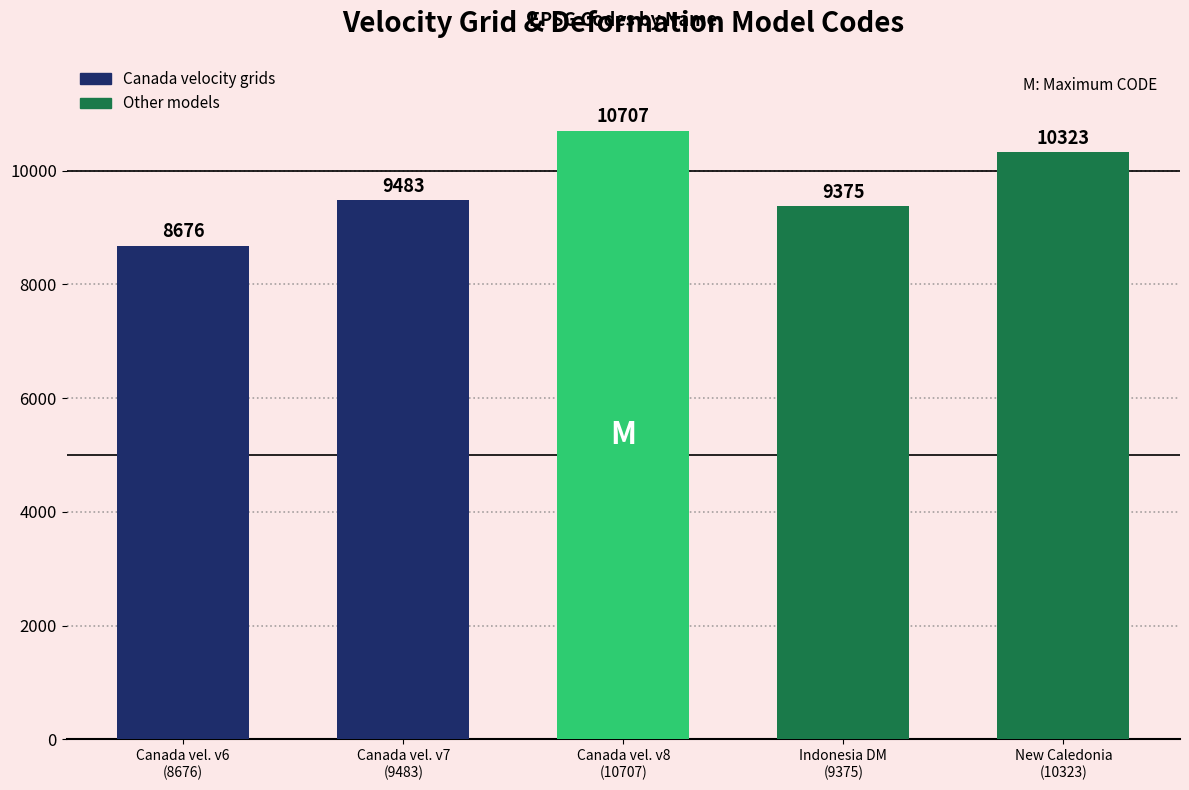

What is the label of the 1st bar from the left?

Canada vel. v6
(8676)